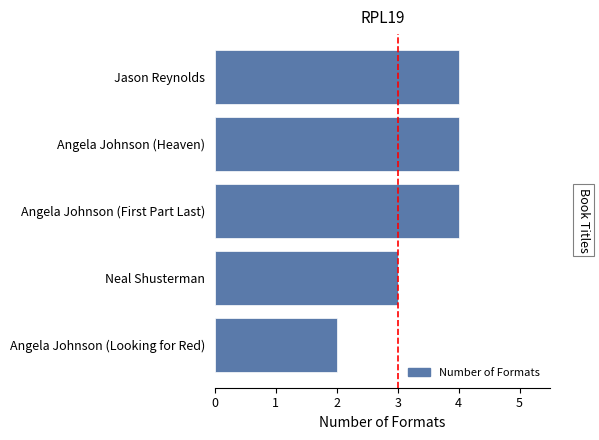

What is the sum of all values?

17